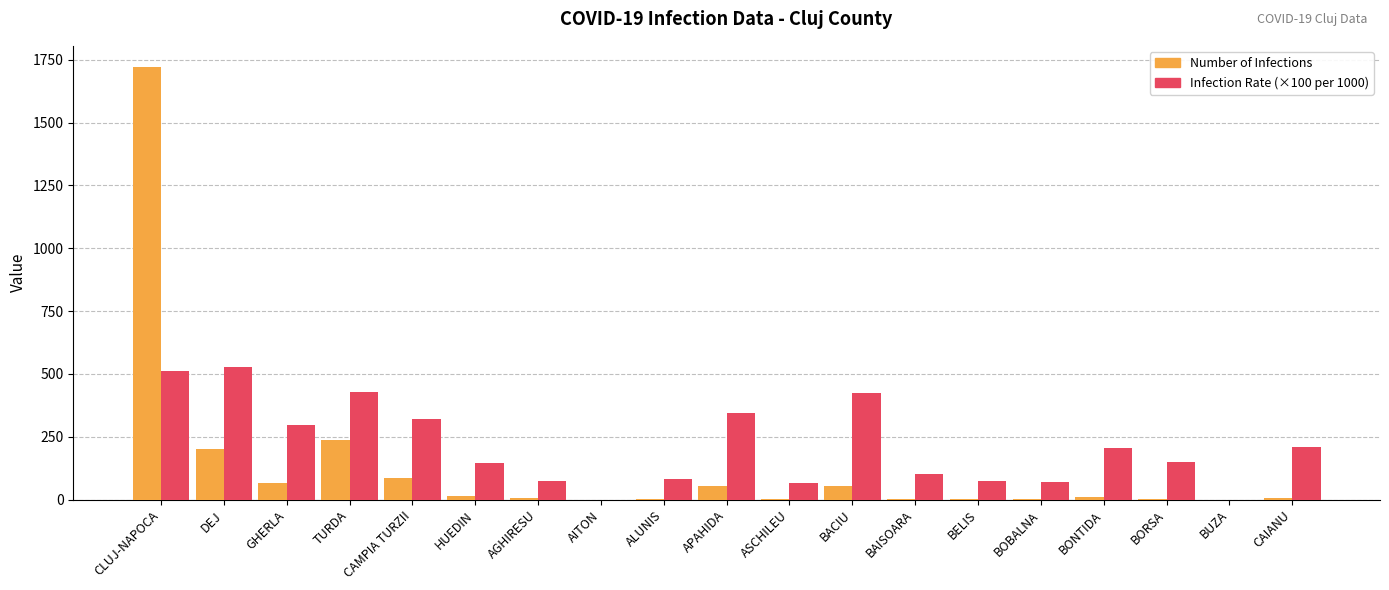

Which label corresponds to the largest value in the chart?

CLUJ-NAPOCA